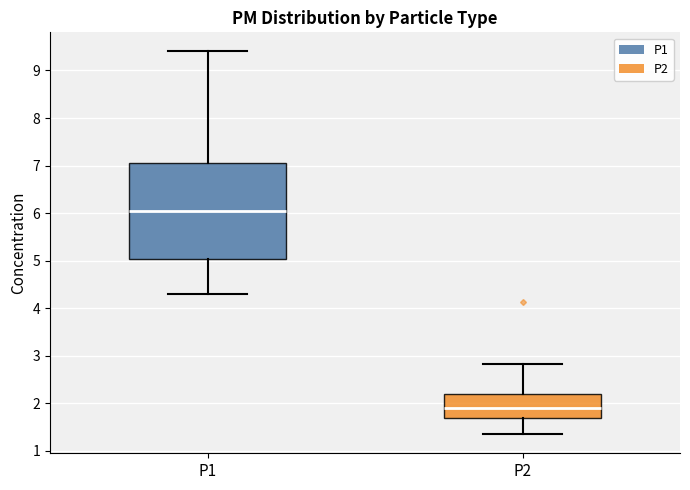

Reading left to right, transcribe this box plot: for each box, give where its median line is, the range the box spans, and where its two whiskers end, as read against the y-axis. The values are not printed on the chart, so give them approximately, as read against the axis.

P1: median 6.1, box 5.0 to 7.1, whiskers 4.3 to 9.4
P2: median 1.9, box 1.7 to 2.2, whiskers 1.4 to 2.8